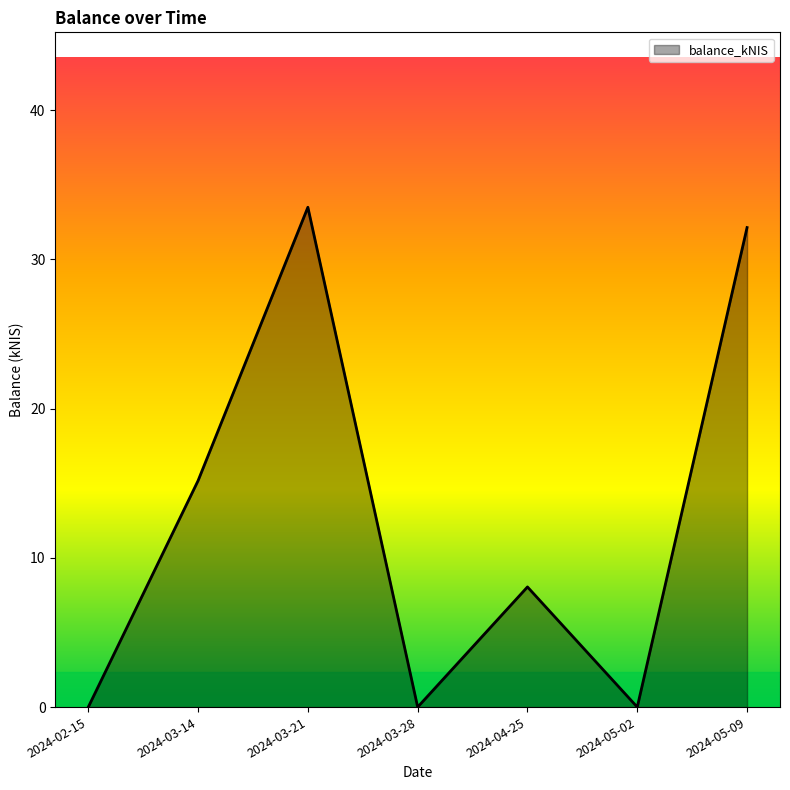

The chart shows a value of 0.0 at 2024-02-15. True or false?

True